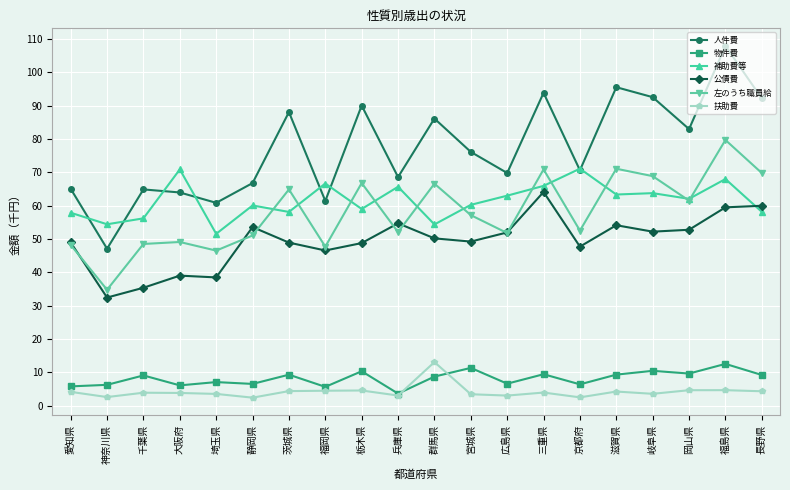

True or false: 扶助費 has more than 0 points higher than both neighbors.

True